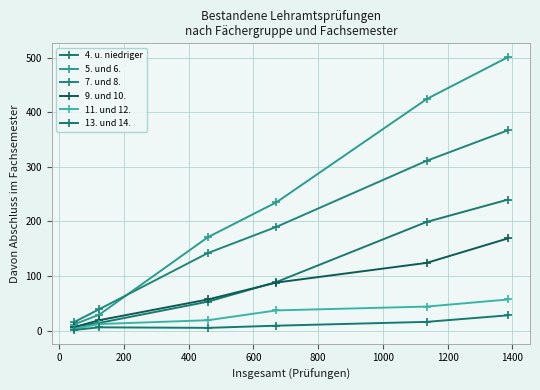

What is the value of the 4. u. niedriger point at the 2nd from the left?

14